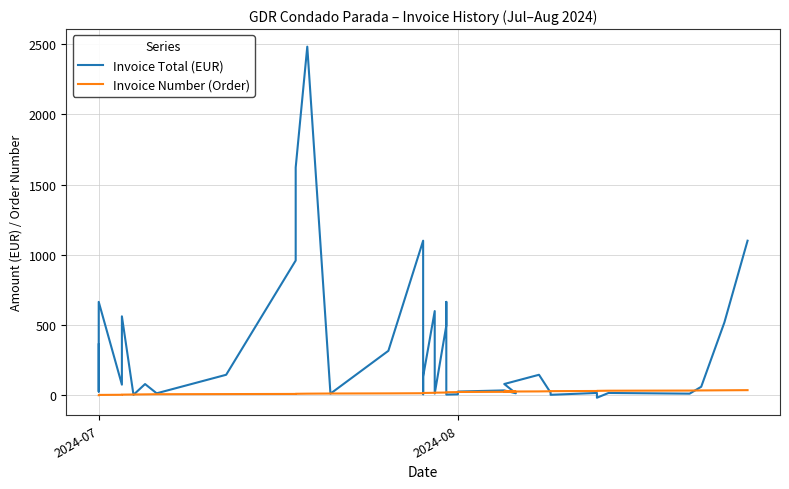

After their last crossing, which series has the higher values: Invoice Total (EUR) or Invoice Number (Order)?

Invoice Total (EUR)